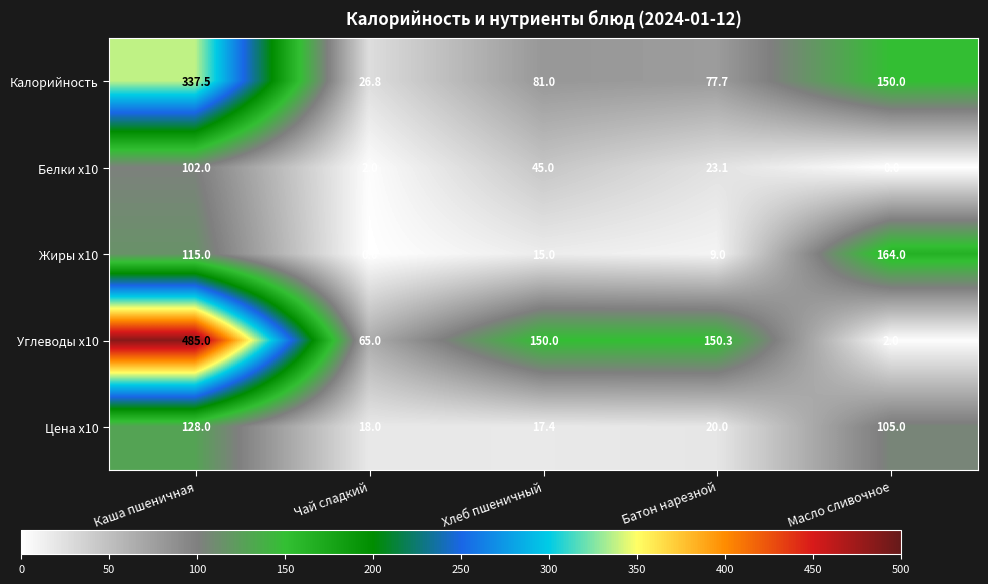

How many distinct data groups are displayed?

5